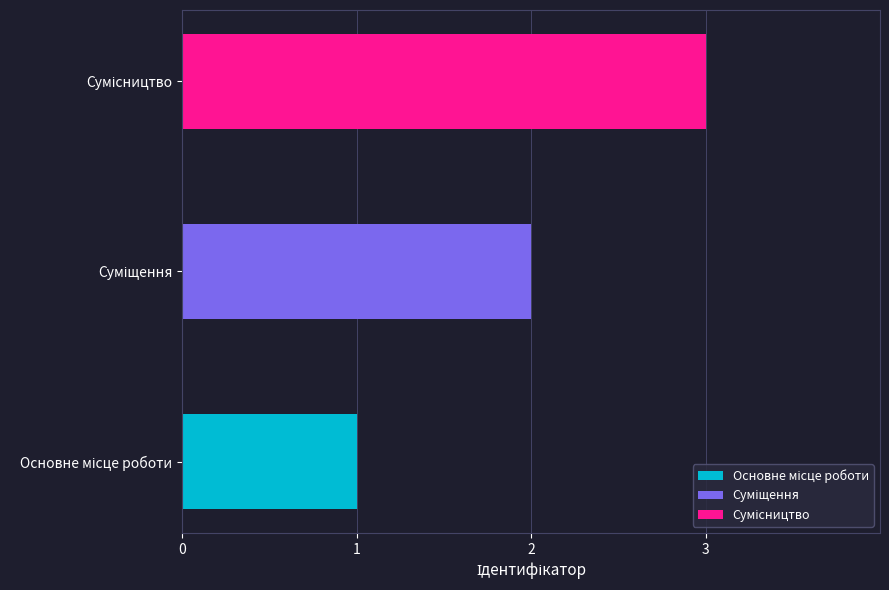

What is the label of the 2nd bar from the right?

Суміщення